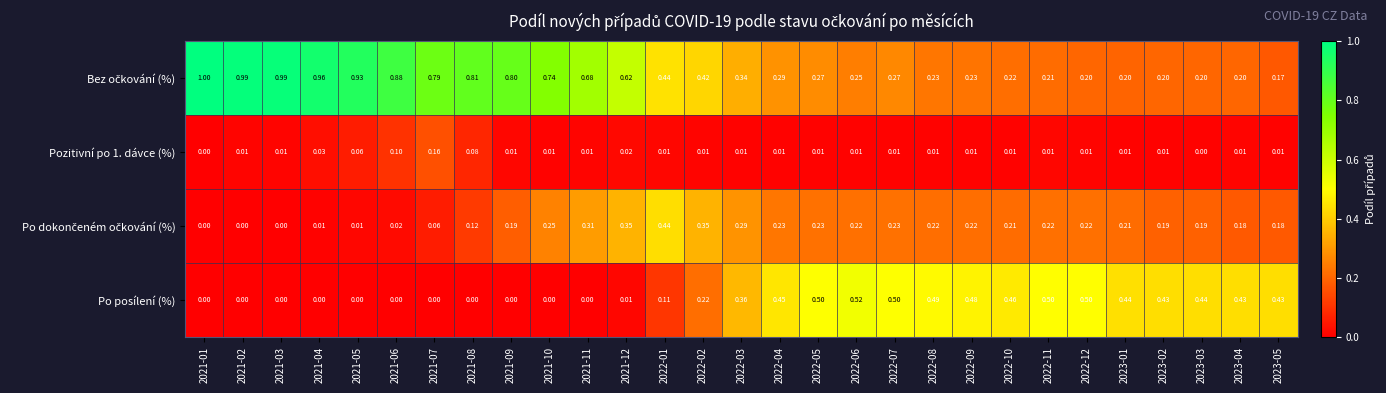

Between 2022-06 and 2023-05, which series saw the biggest shift?

Po posílení (%)